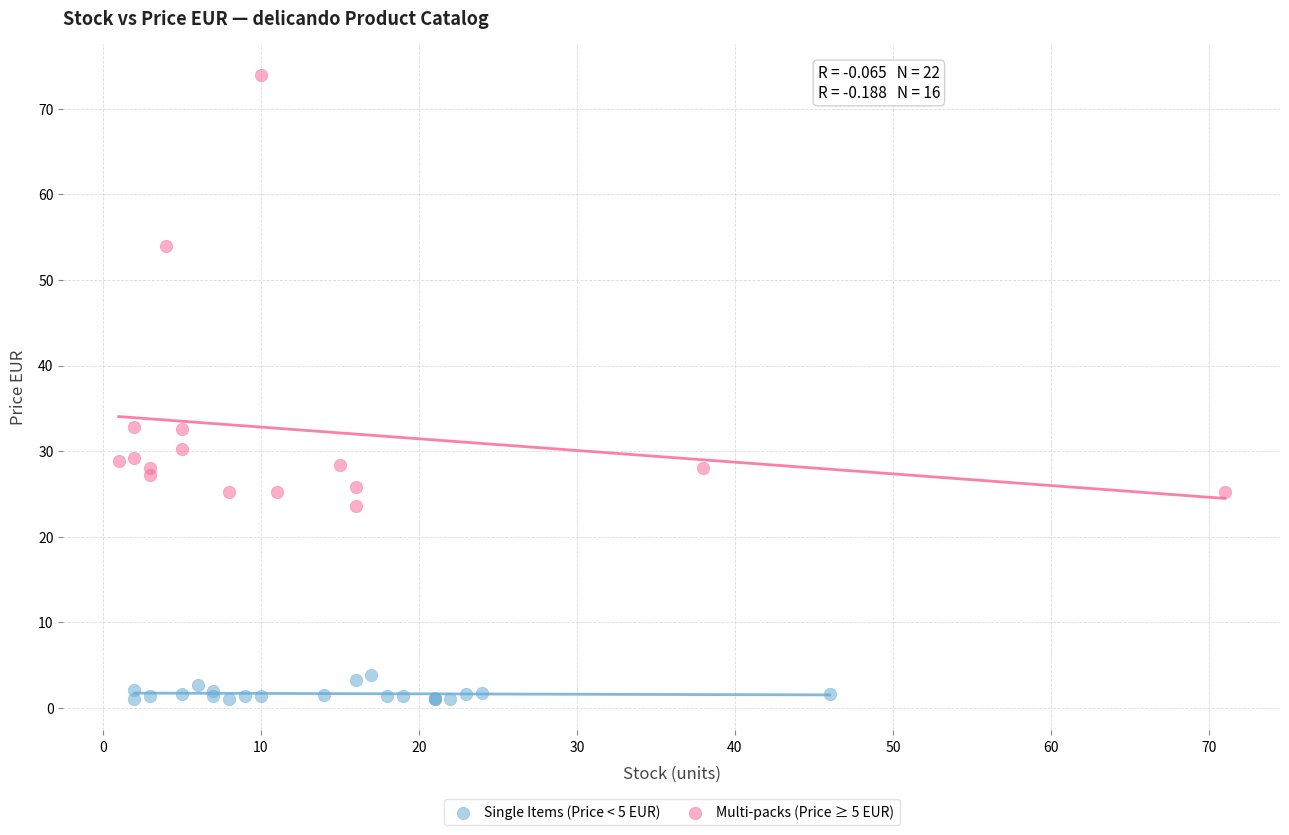

Which series has the widest spread of Y values?

Multi-packs (Price ≥ 5 EUR)